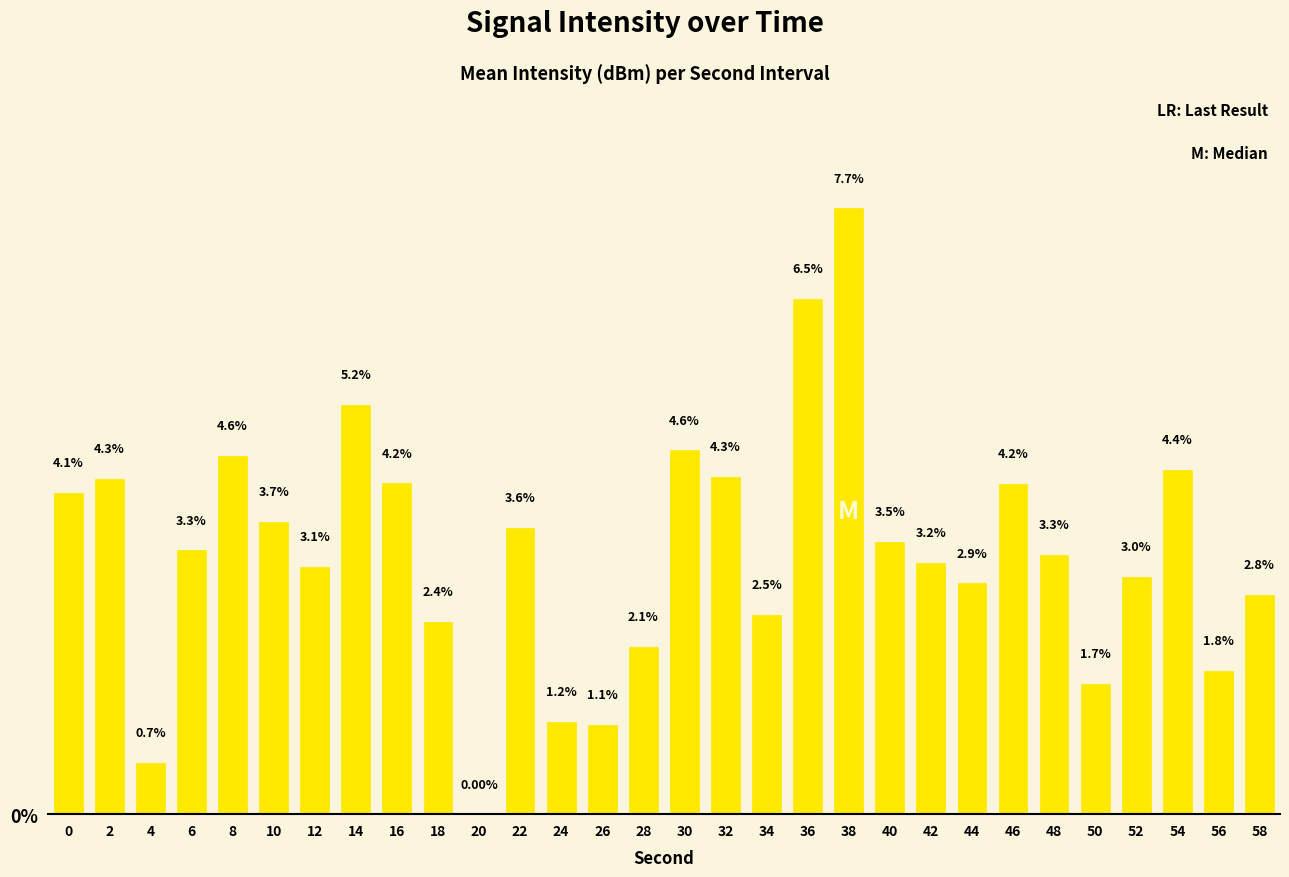

How many series are shown in this chart?

1